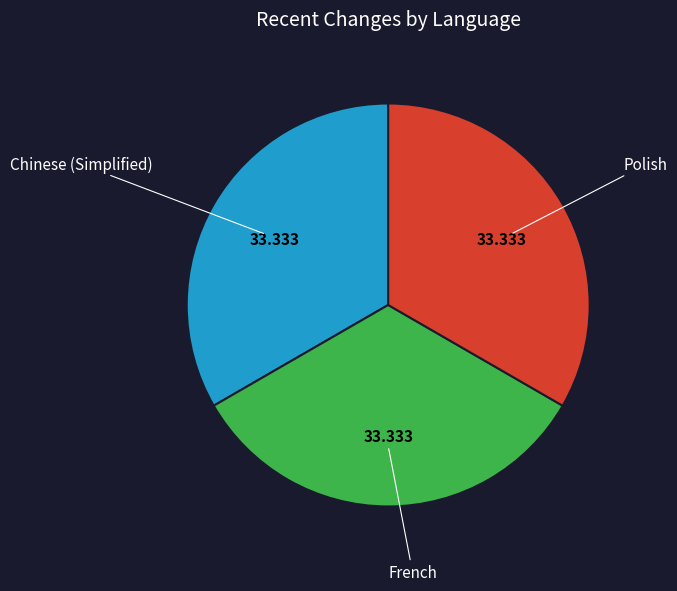

Does Chinese (Simplified) account for over 50% of the chart?

No